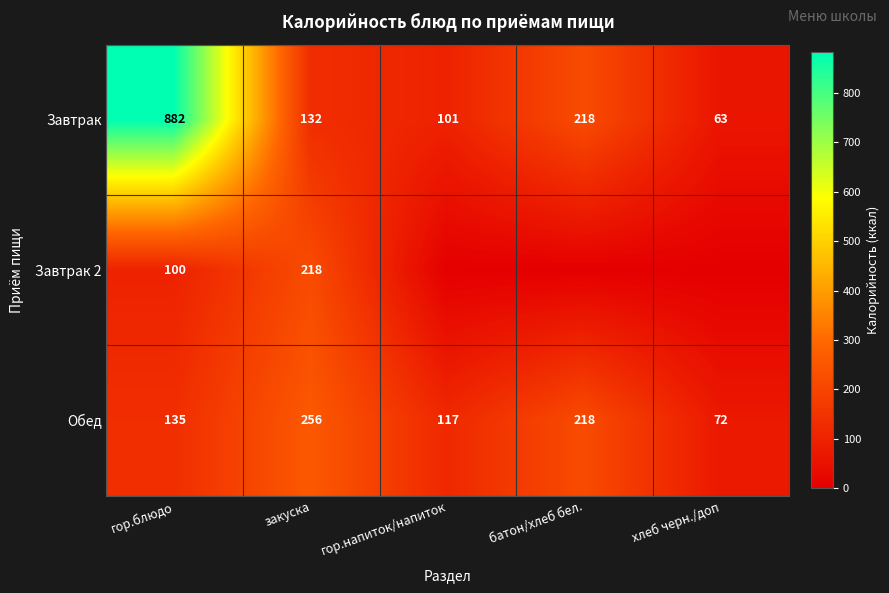

What is the sum of the Обед values at закуска and батон/хлеб бел.?

474